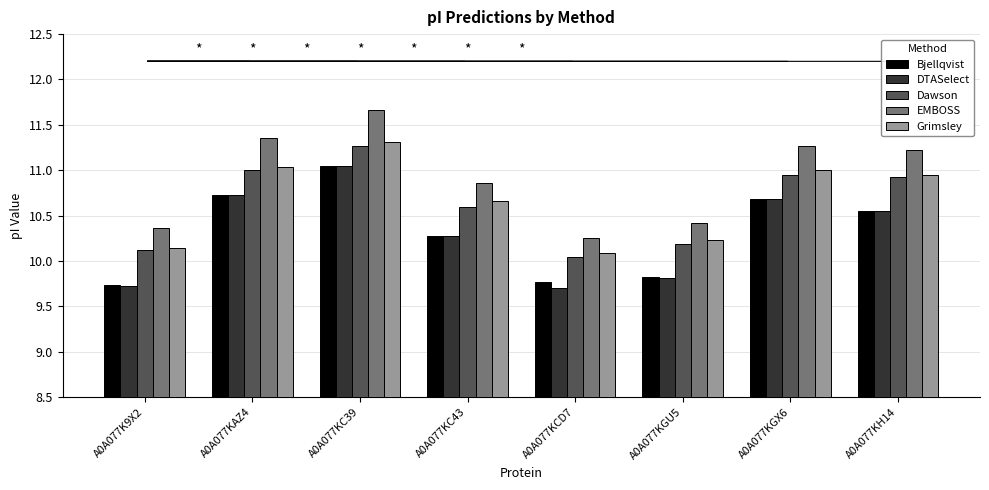

What is the difference between the second highest and minimum values in the Bjellqvist series?

1.0